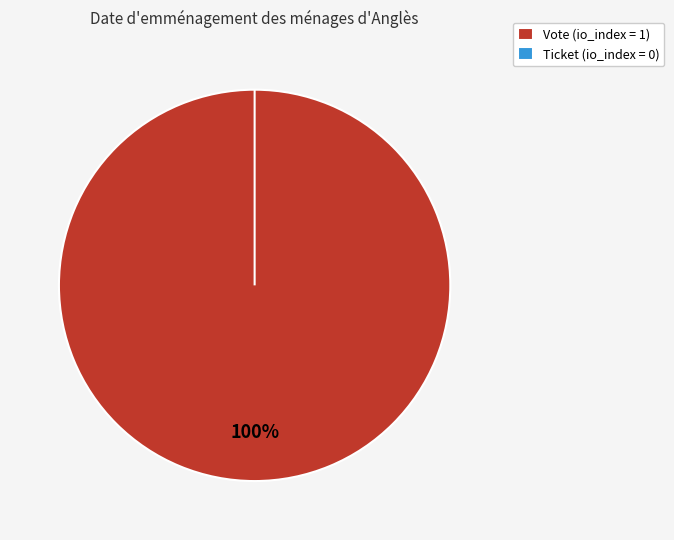

Which slice is the smallest?

Ticket (tx_type)